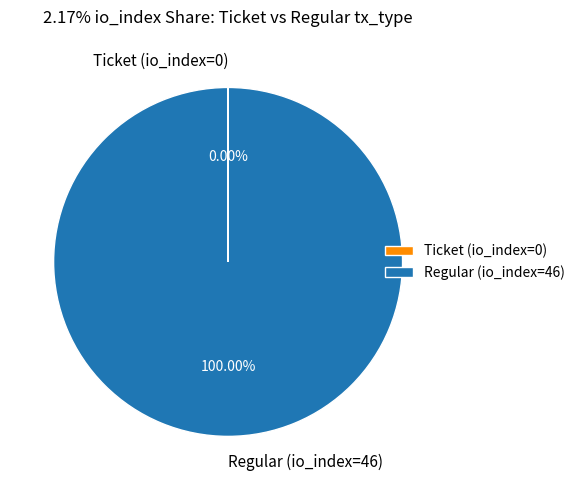

Does Regular (io_index=46) represent more than half of the total?

Yes